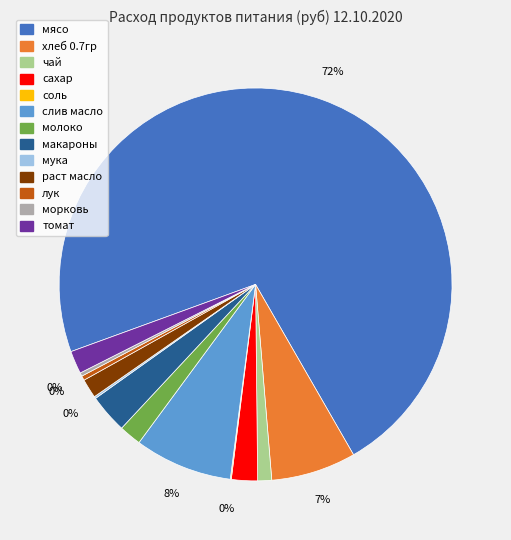

What is the ratio of the value at томат to the value at хлеб 0.7гр?

0.3